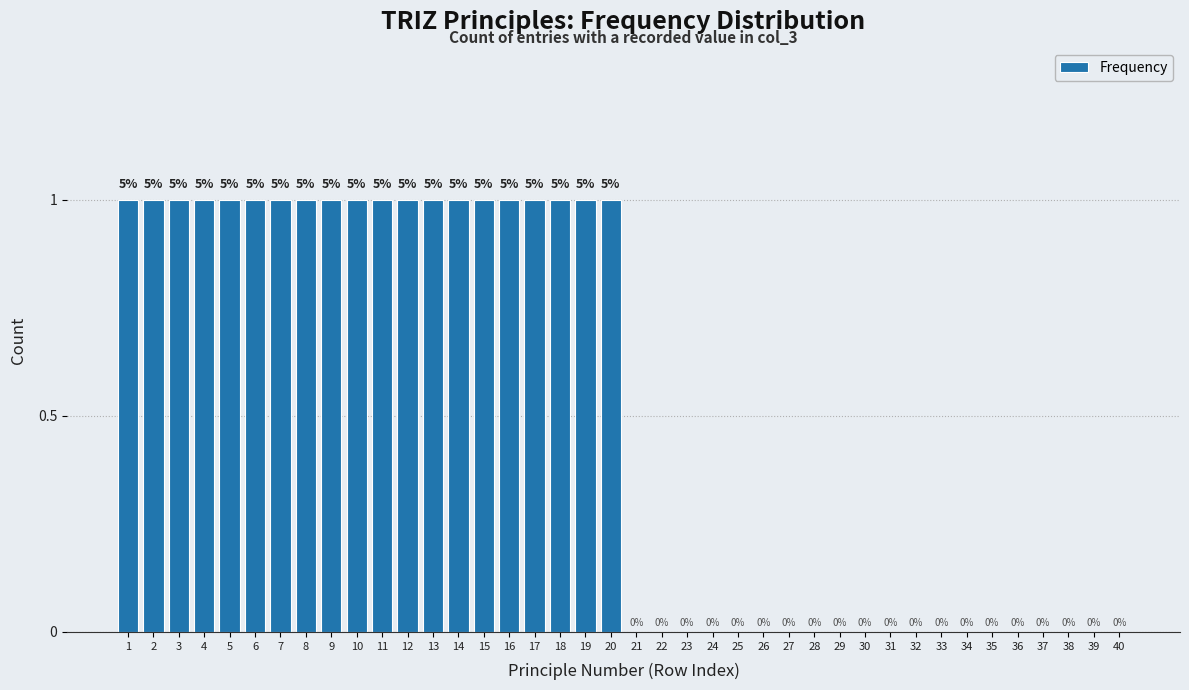

Reading left to right, extract all data points from this chart.

1=1	2=1	3=1	4=1	5=1	6=1	7=1	8=1	9=1	10=1	11=1	12=1	13=1	14=1	15=1	16=1	17=1	18=1	19=1	20=1	21=0	22=0	23=0	24=0	25=0	26=0	27=0	28=0	29=0	30=0	31=0	32=0	33=0	34=0	35=0	36=0	37=0	38=0	39=0	40=0